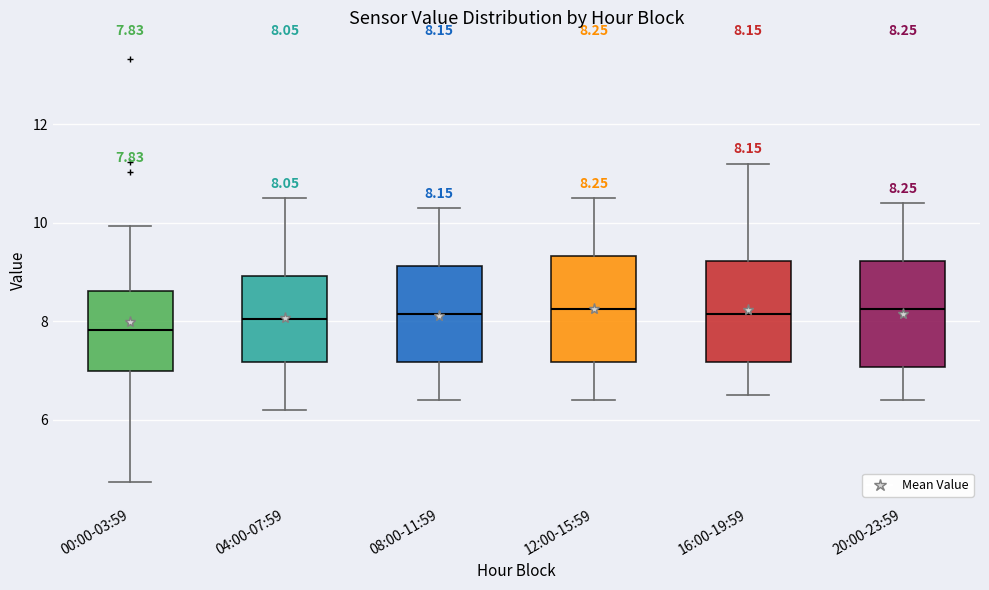

Which box's median line is the lowest?

00:00-03:59